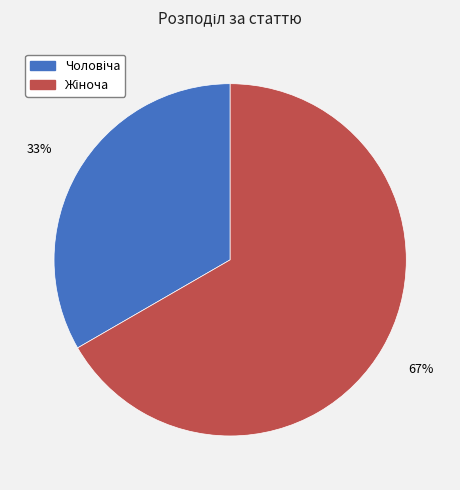

To the nearest percent, what is the average slice percentage?

50%